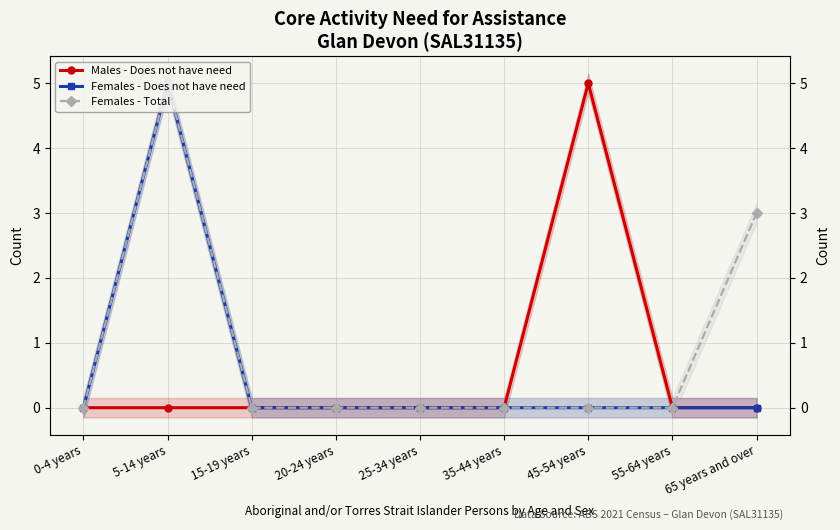

True or false: Females - Total has more than 2 points higher than both neighbors.

False